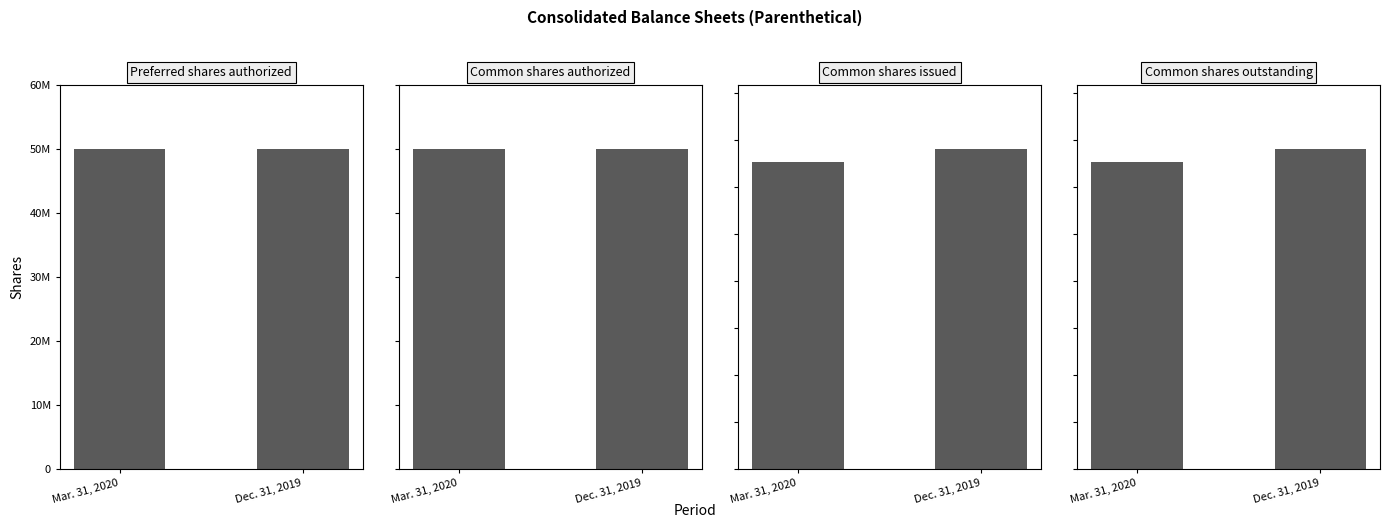

Which category has the lowest value in the Common shares issued series?

Mar. 31, 2020